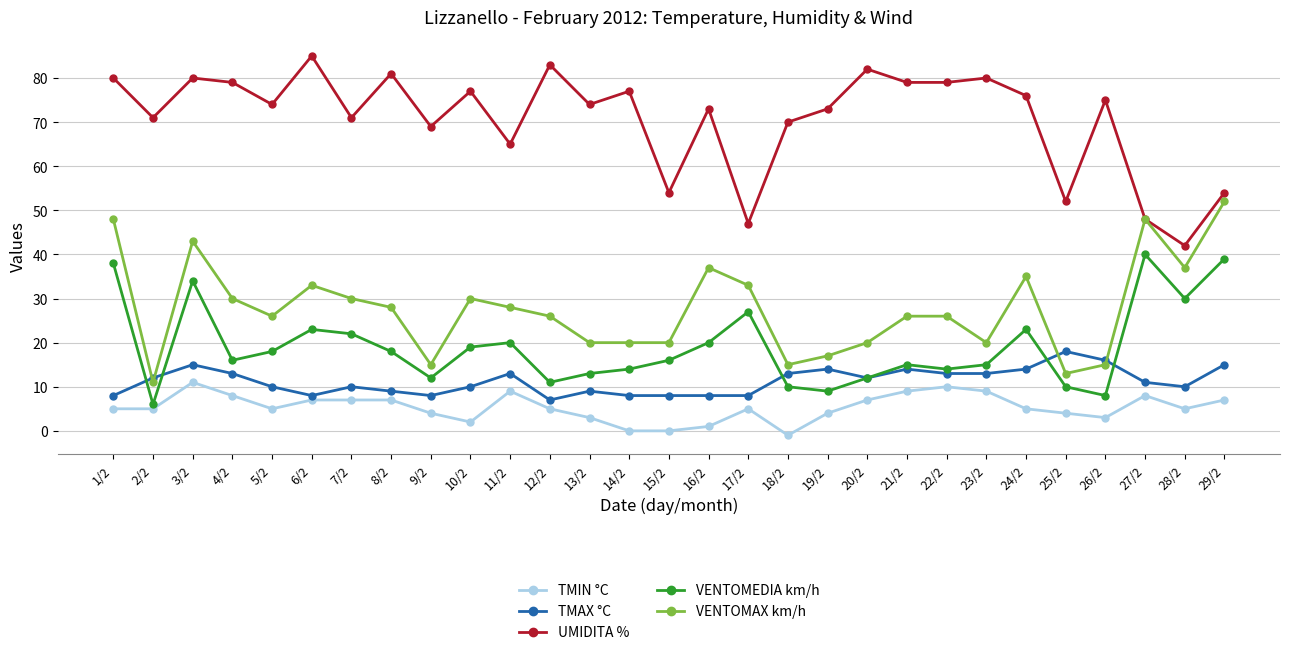

True or false: UMIDITA % and TMIN °C cross at least once.

False